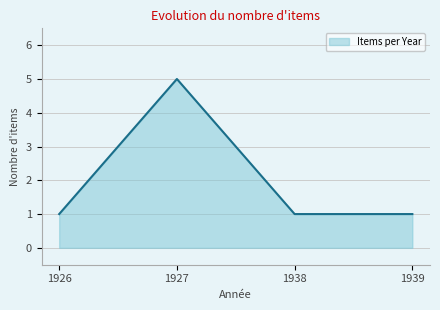

Reading right to left, what are all the values shown in this chart?

1939=1	1938=1	1927=5	1926=1